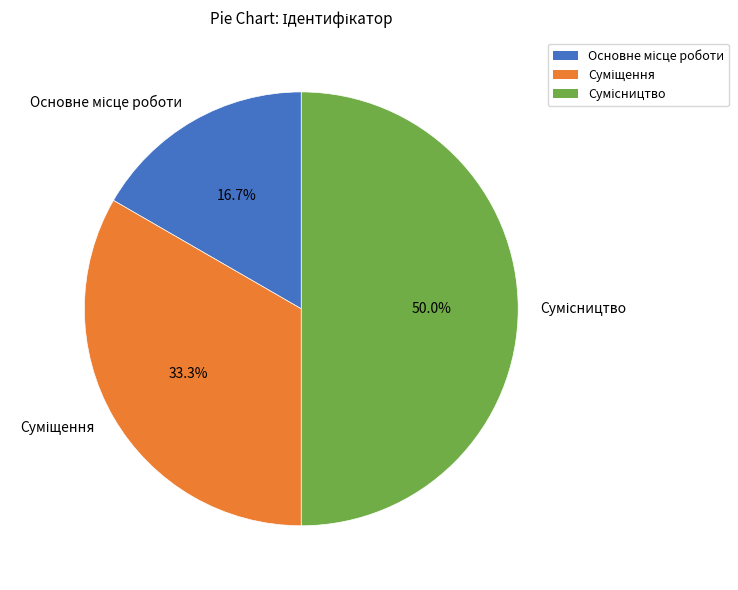

To the nearest percent, what is the average slice percentage?

33%